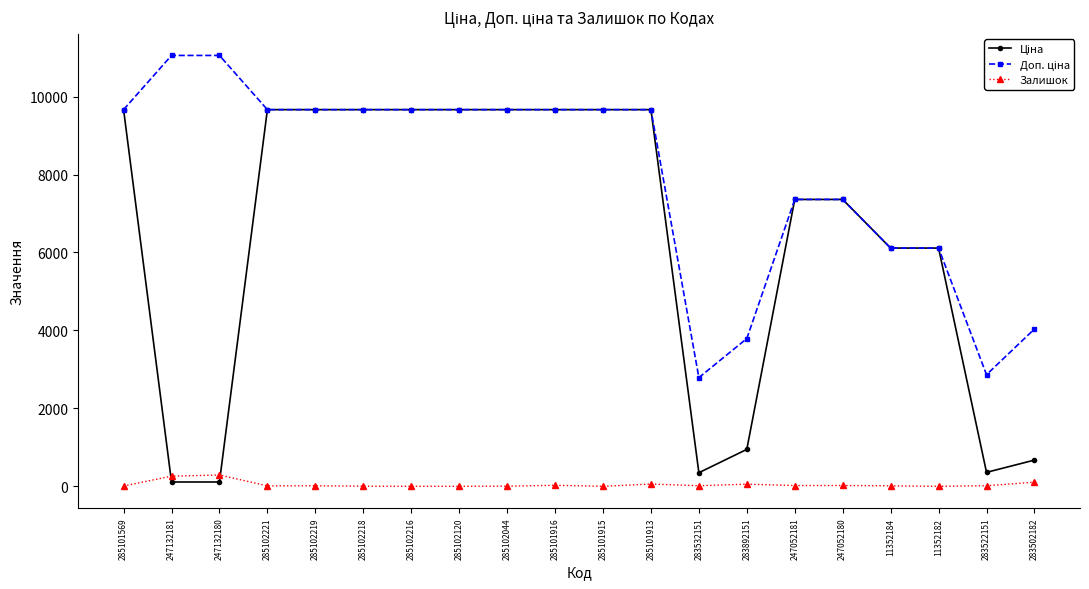

True or false: Залишок has more than 1 interior local peaks.

True